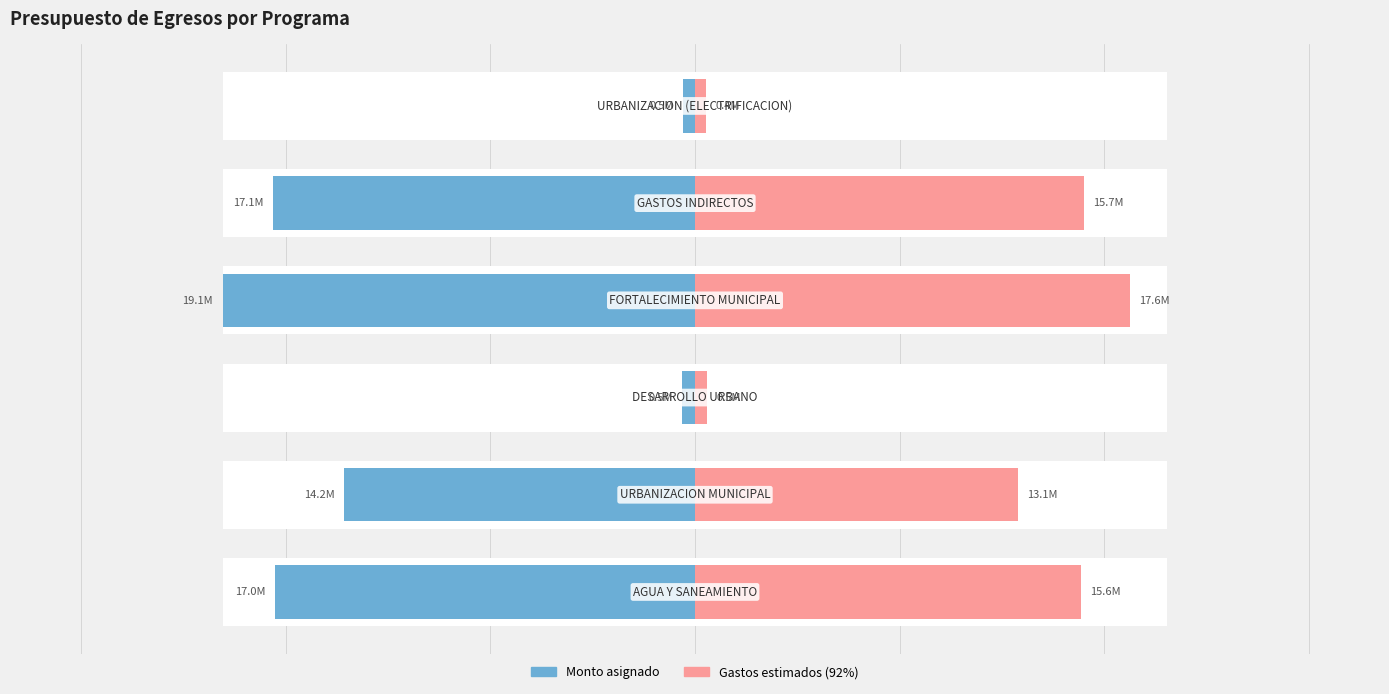

Reading left to right, extract all data points from this chart.

Monto asignado: -16993524.6	-14208997.4	-519754.7	-19136677.2	-17107761.0	-483567.9
Gastos Indirectos: 15634042.6	13072277.6	478174.3	17605743.1	15739140.1	444882.5